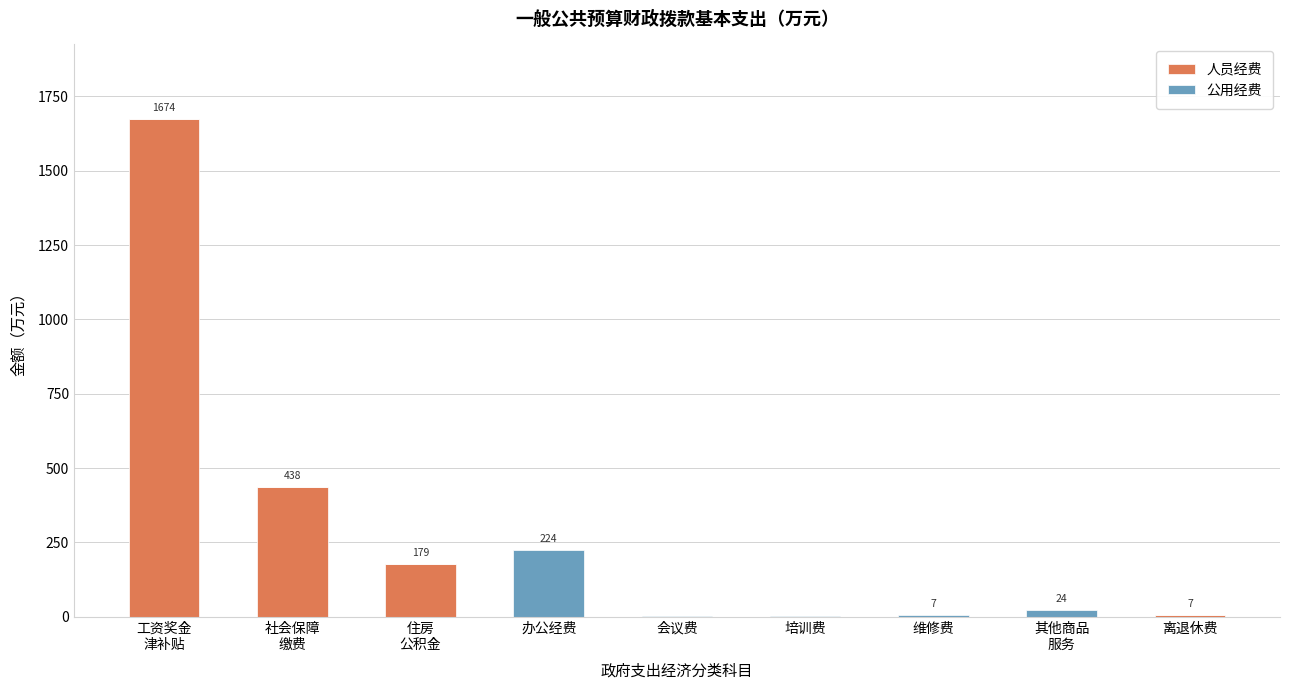

The 人员经费 series shows 0.0 at 办公经费. True or false?

True